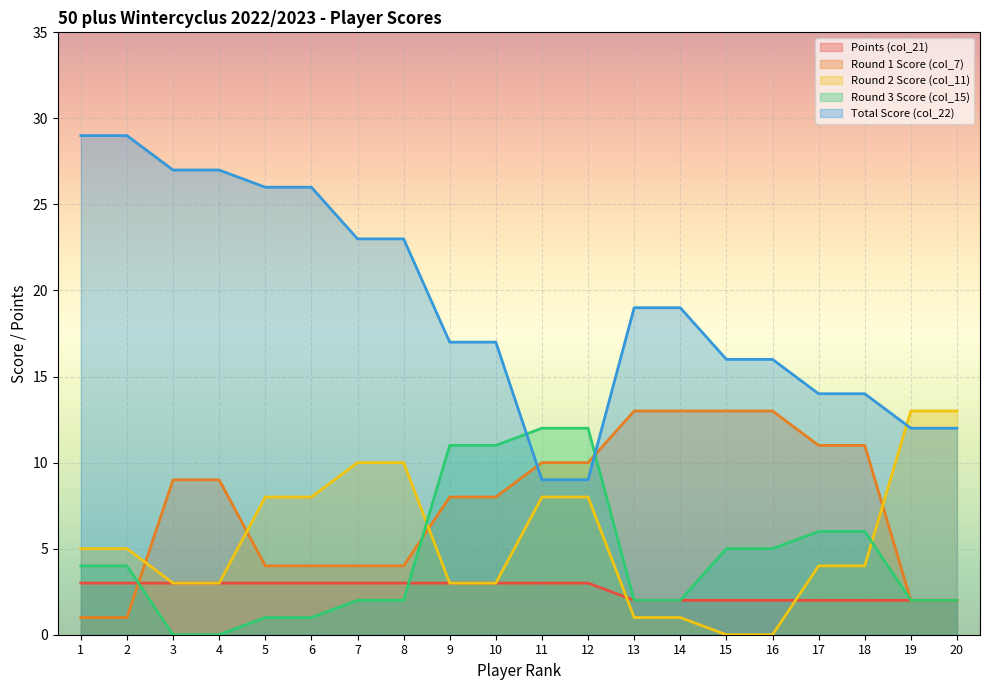

Reading right to left, transcribe all the data shown in this chart.

Points (col_21): 2	2	2	2	2	2	2	2	3	3	3	3	3	3	3	3	3	3	3	3
Round 1 Score (col_7): 2	2	11	11	13	13	13	13	10	10	8	8	4	4	4	4	9	9	1	1
Round 2 Score (col_11): 13	13	4	4	0	0	1	1	8	8	3	3	10	10	8	8	3	3	5	5
Round 3 Score (col_15): 2	2	6	6	5	5	2	2	12	12	11	11	2	2	1	1	0	0	4	4
Total Score (col_22): 12	12	14	14	16	16	19	19	9	9	17	17	23	23	26	26	27	27	29	29